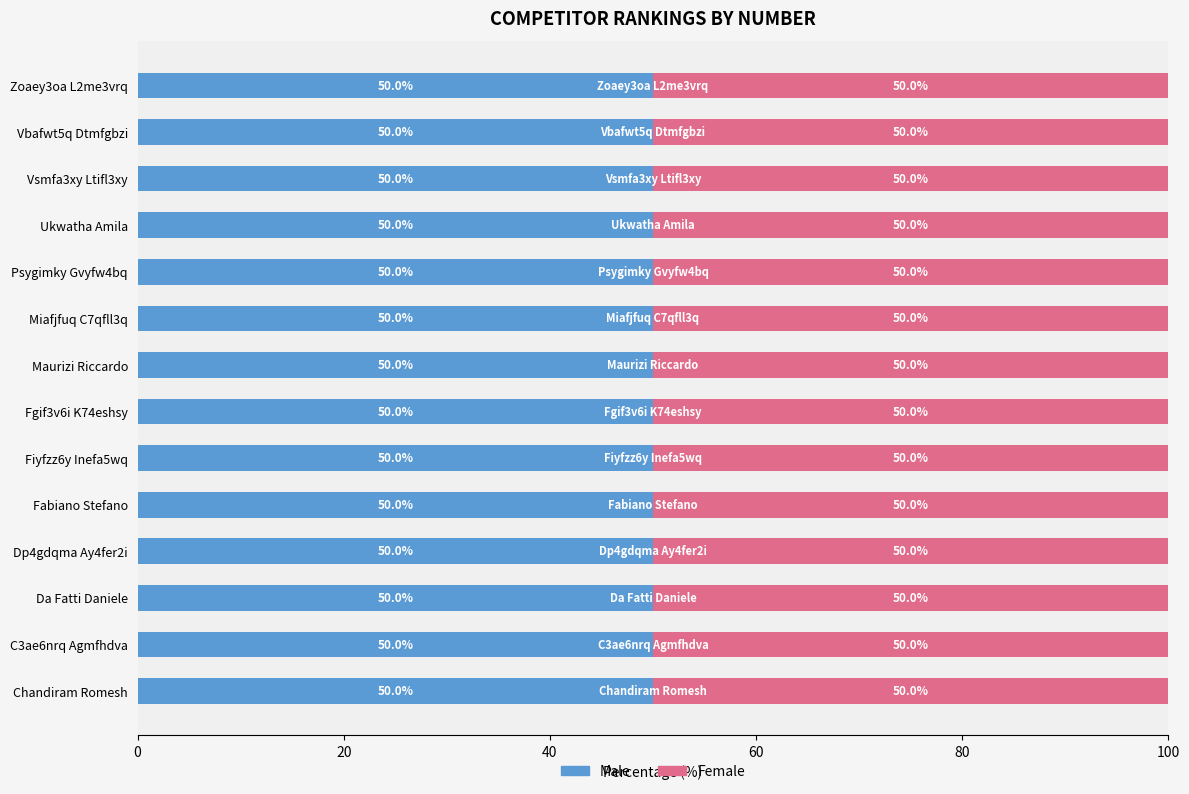

Which series has the largest range (max minus min)?

Male